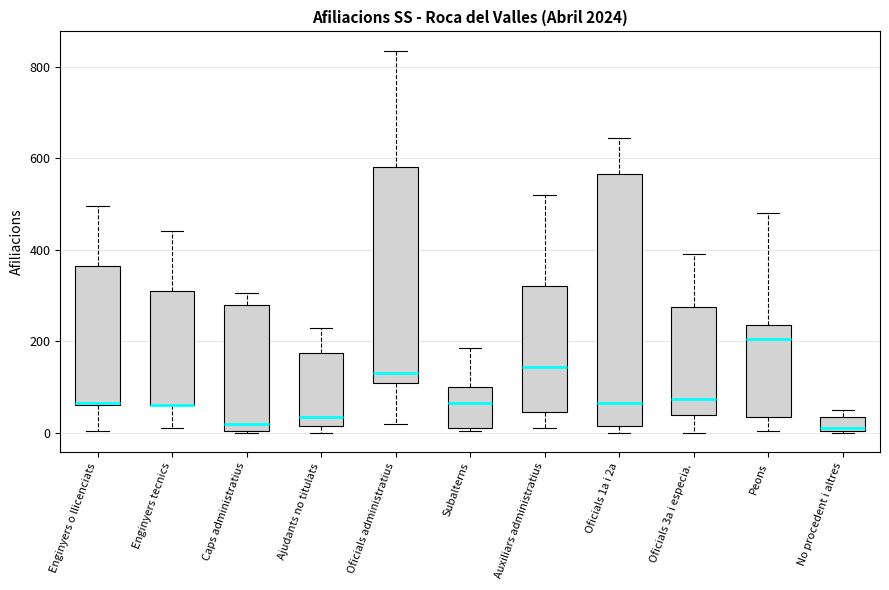

Which box is the tallest, from its lower edge to its upper edge?

Oficials 1a i 2a